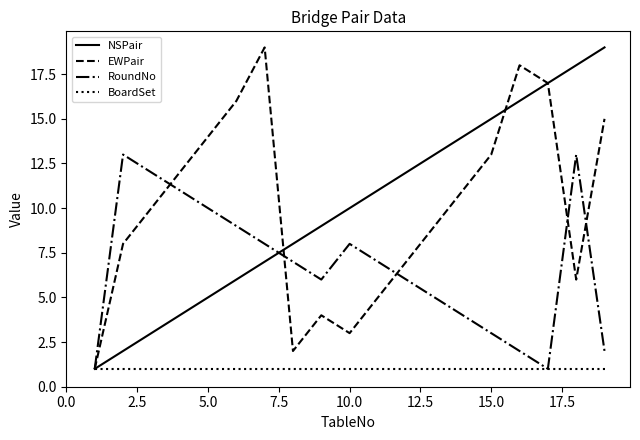

What is the maximum value for EWPair?

19